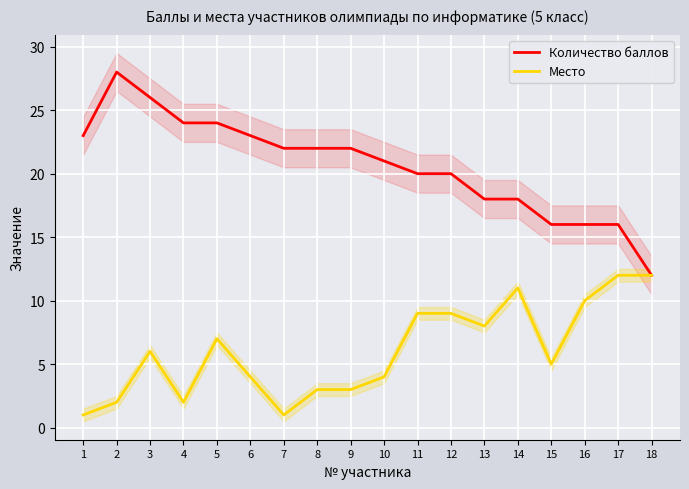

True or false: Место and Количество баллов cross at least once.

False